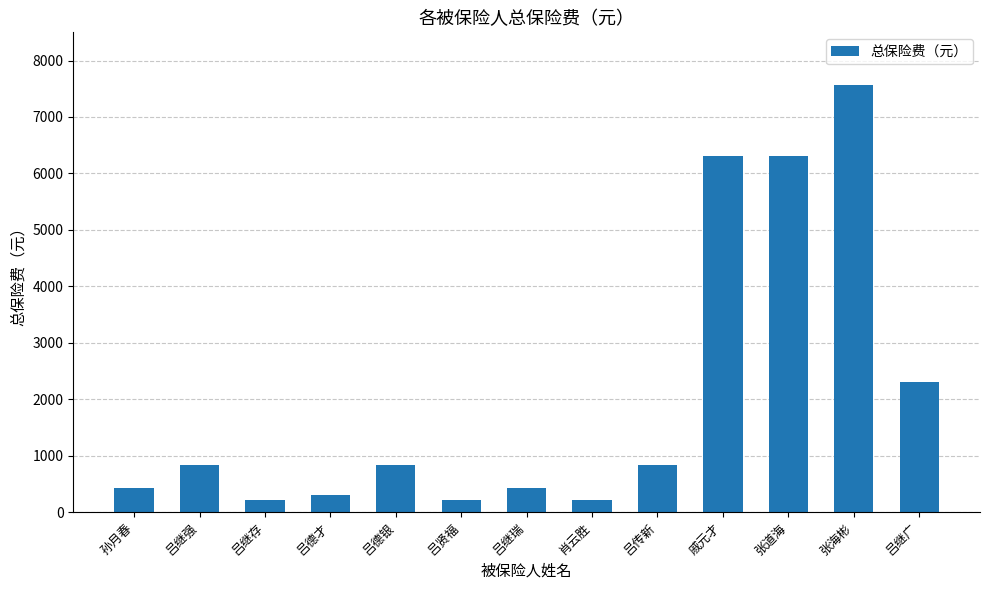

What is the label of the 3rd bar from the right?

张道海